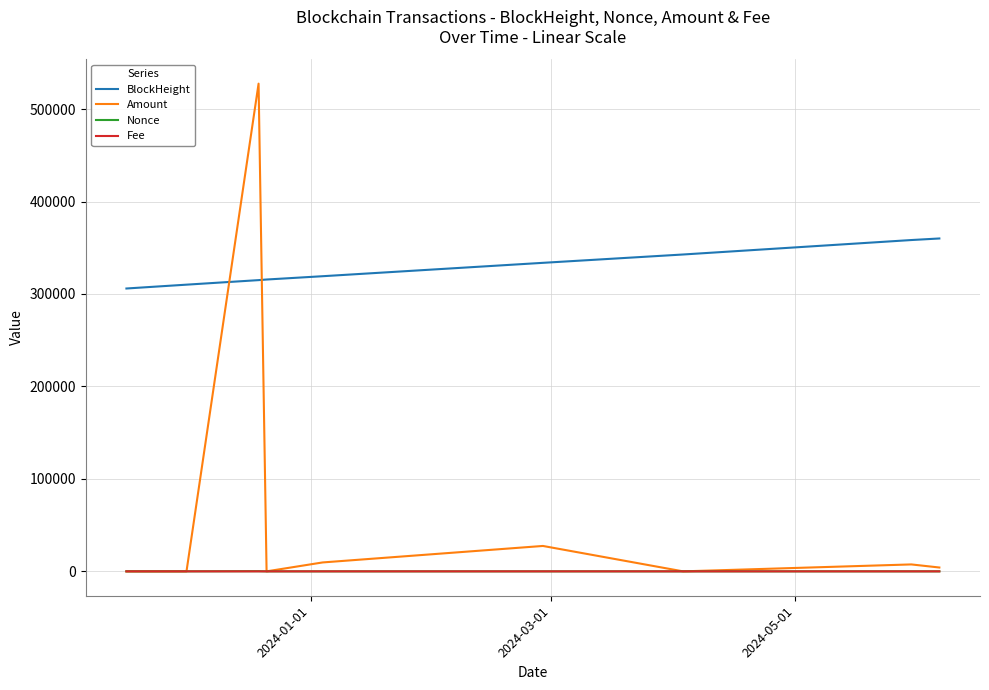

What is the greatest value displayed?

527480.1